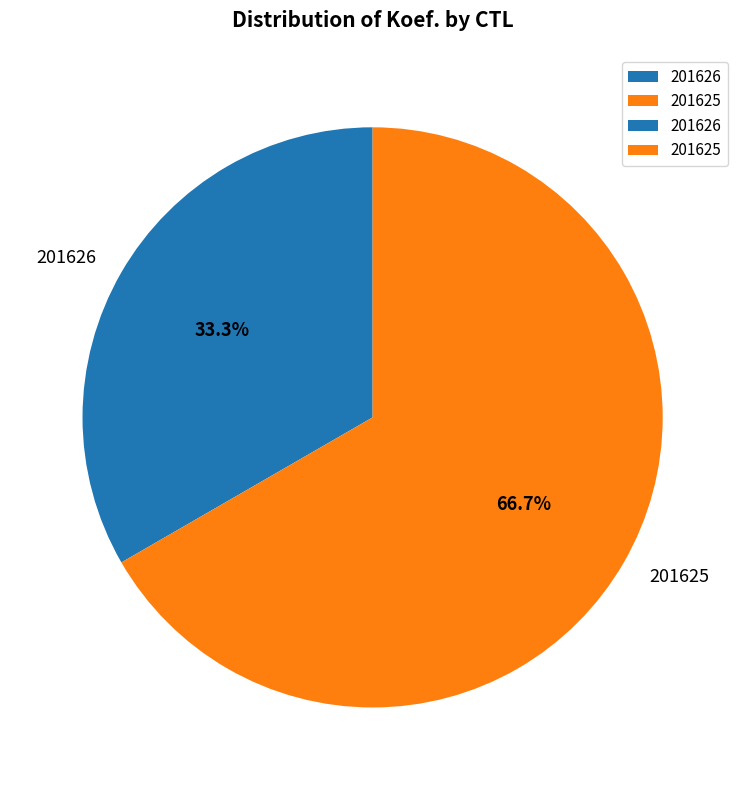

To the nearest percent, what is the average slice percentage?

50%